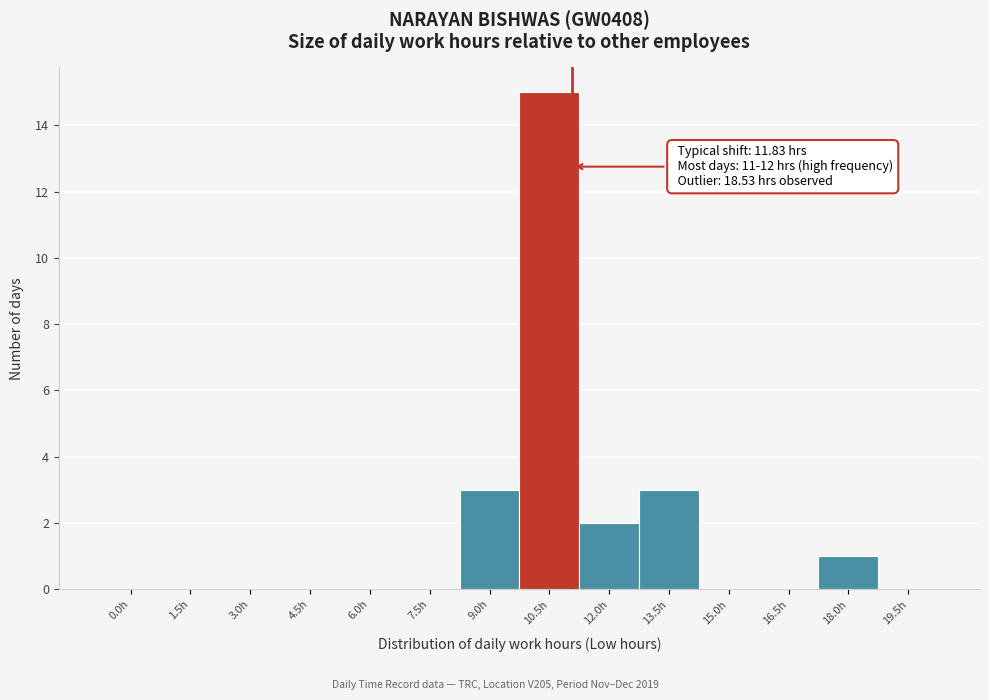

Reading left to right, list all the values displayed in this chart.

0.0h=0	1.5h=0	3.0h=0	4.5h=0	6.0h=0	7.5h=0	9.0h=3	10.5h=15	12.0h=2	13.5h=3	15.0h=0	16.5h=0	18.0h=1	19.5h=0